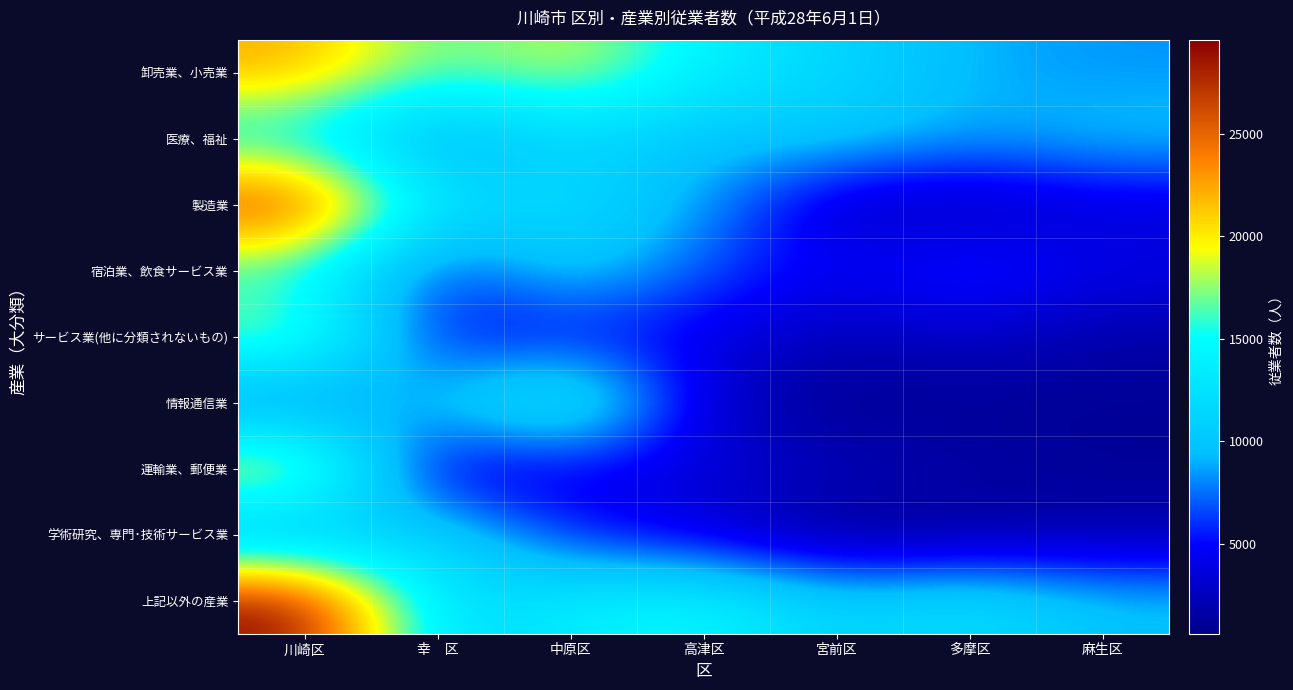

Rank the series at 多摩区 from highest to lowest value.

上記以外の産業, 卸売業、小売業, 医療、福祉, 宿泊業、飲食サービス業, サービス業(他に分類されないもの), 製造業, 運輸業、郵便業, 学術研究、専門･技術サービス業, 情報通信業